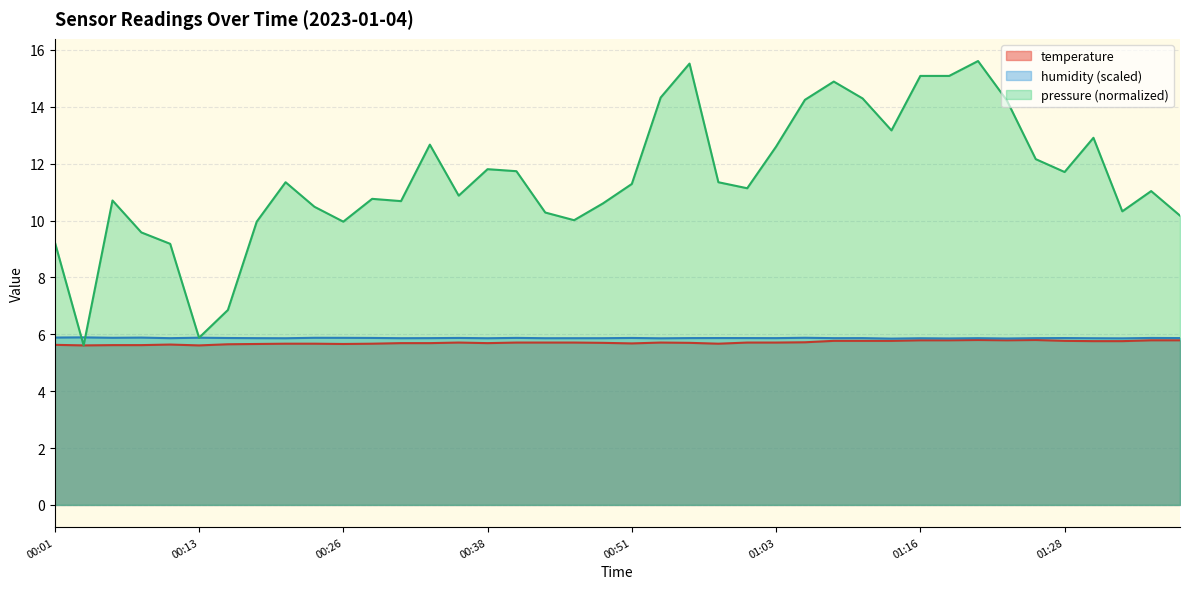

Between 01:16 and 01:28, which series saw the biggest shift?

pressure (normalized)